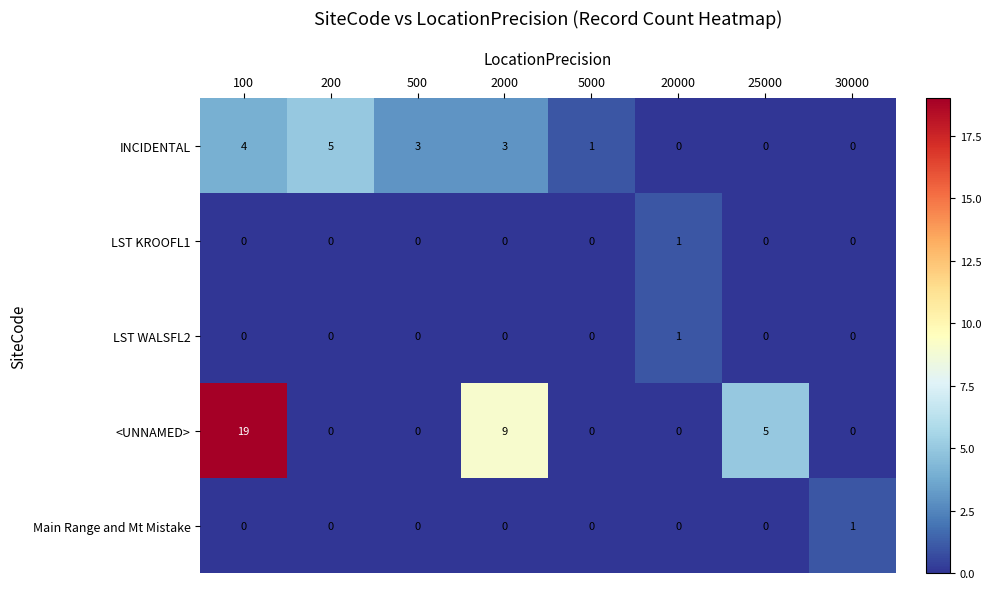

What is the spread (max minus min) of values at 2000?

9